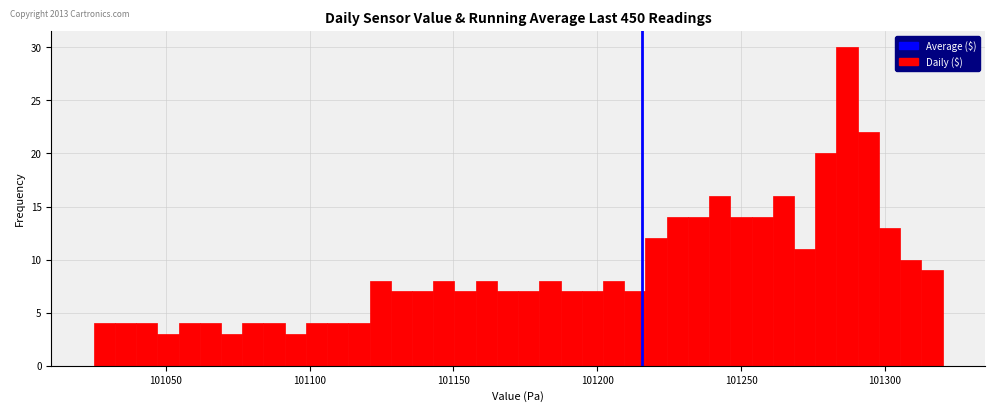

Around what value on the x-axis is the tallest bar? Give the approximate position of its centre, as read against the axis.

101285